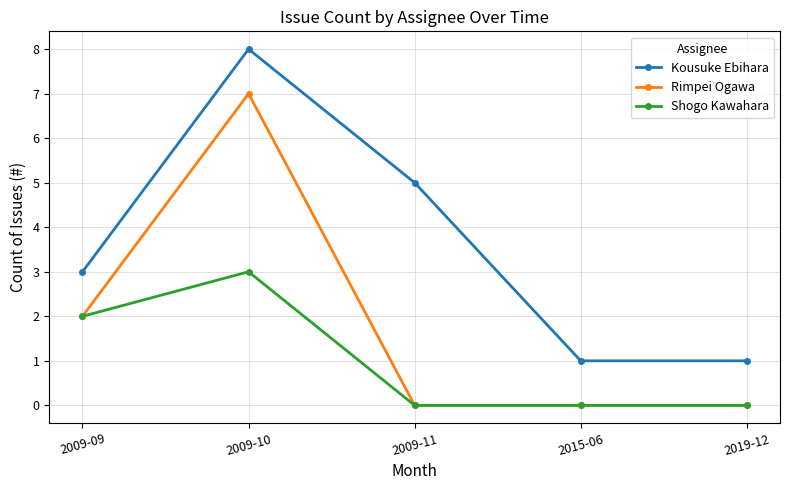

List the series in order of their peak value, highest first.

Kousuke Ebihara, Rimpei Ogawa, Shogo Kawahara